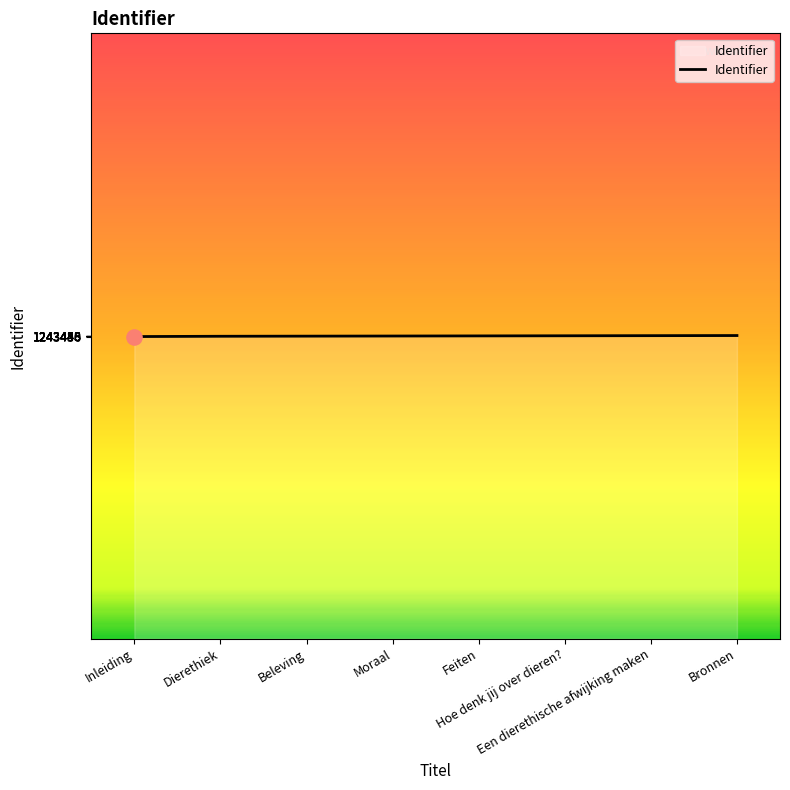

Approximately how many times larger is the value at Feiten compared to Hoe denk jij over dieren??

1.0